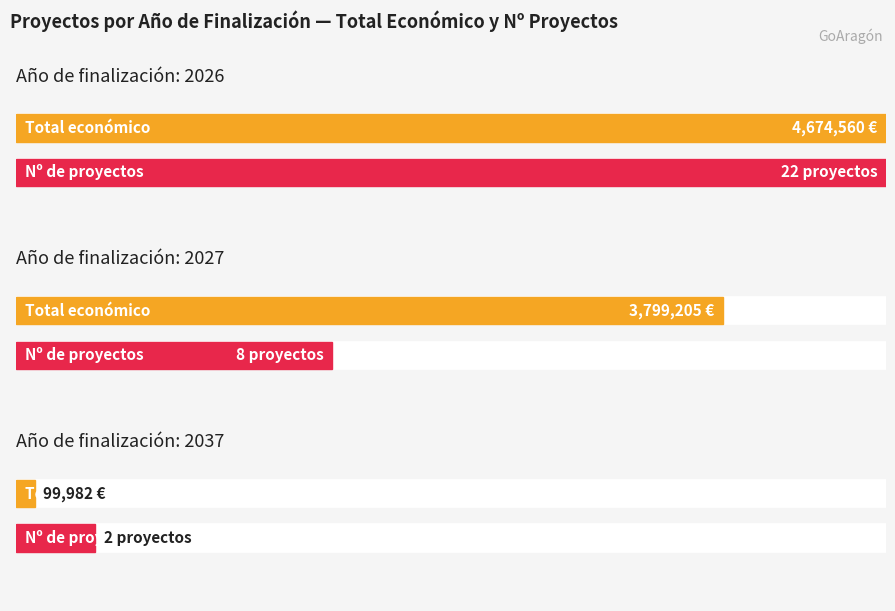

The value of Año de inicio at 2027 is 3485. True or false?

False